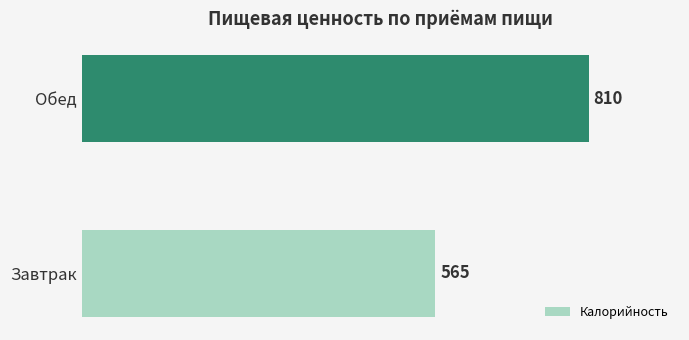

Which has a higher value, Обед or Завтрак?

Обед